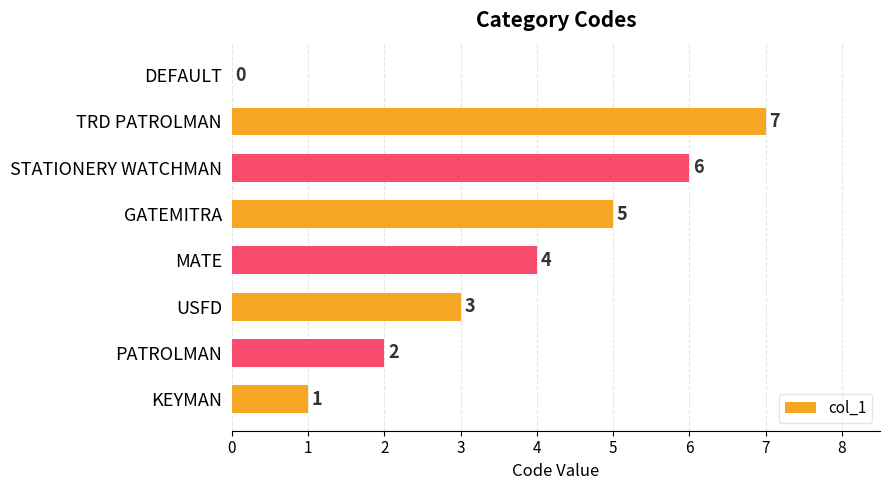

What is the change in value from KEYMAN to USFD?

+2